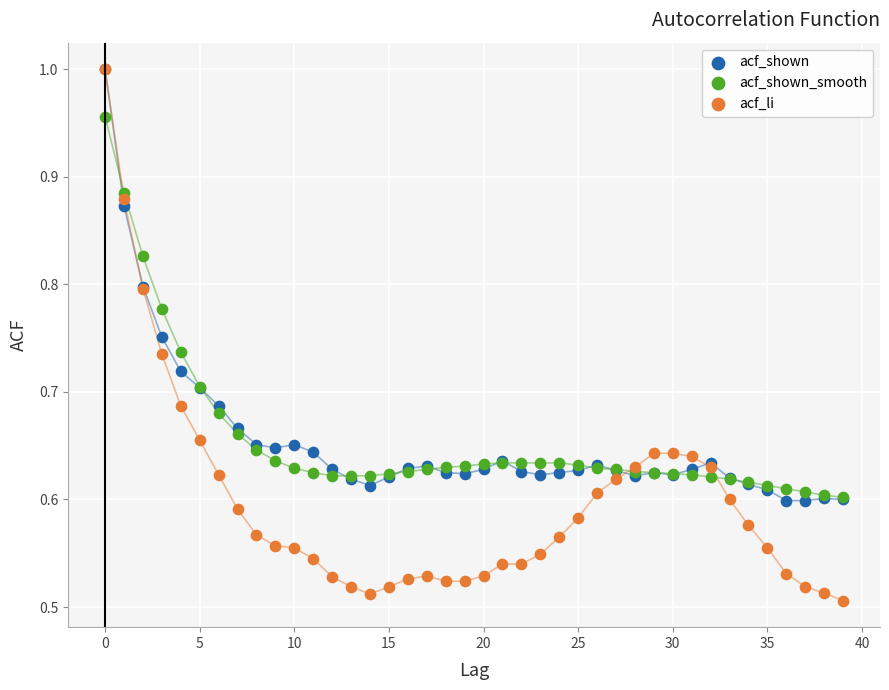

What are all the series names shown in the legend?

acf_shown, acf_shown_smooth, acf_li